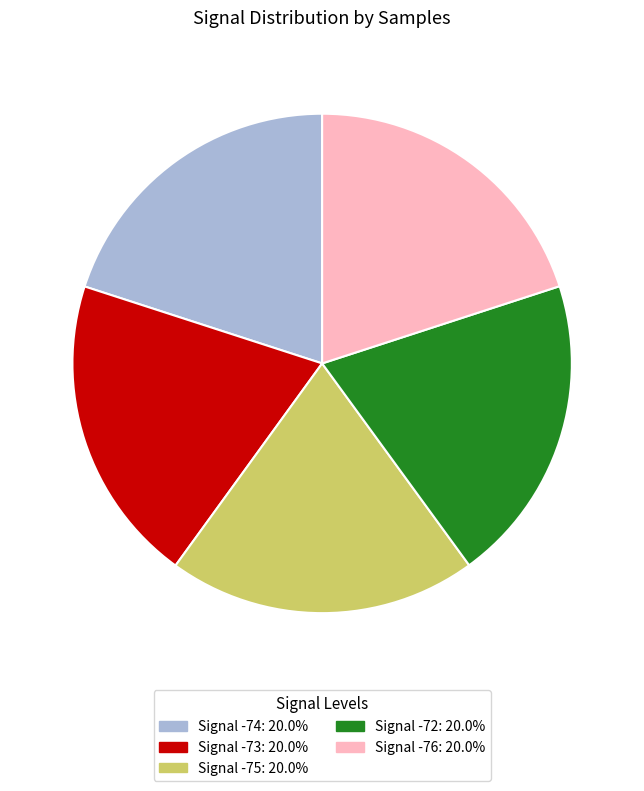

How many segments does this pie chart have?

5